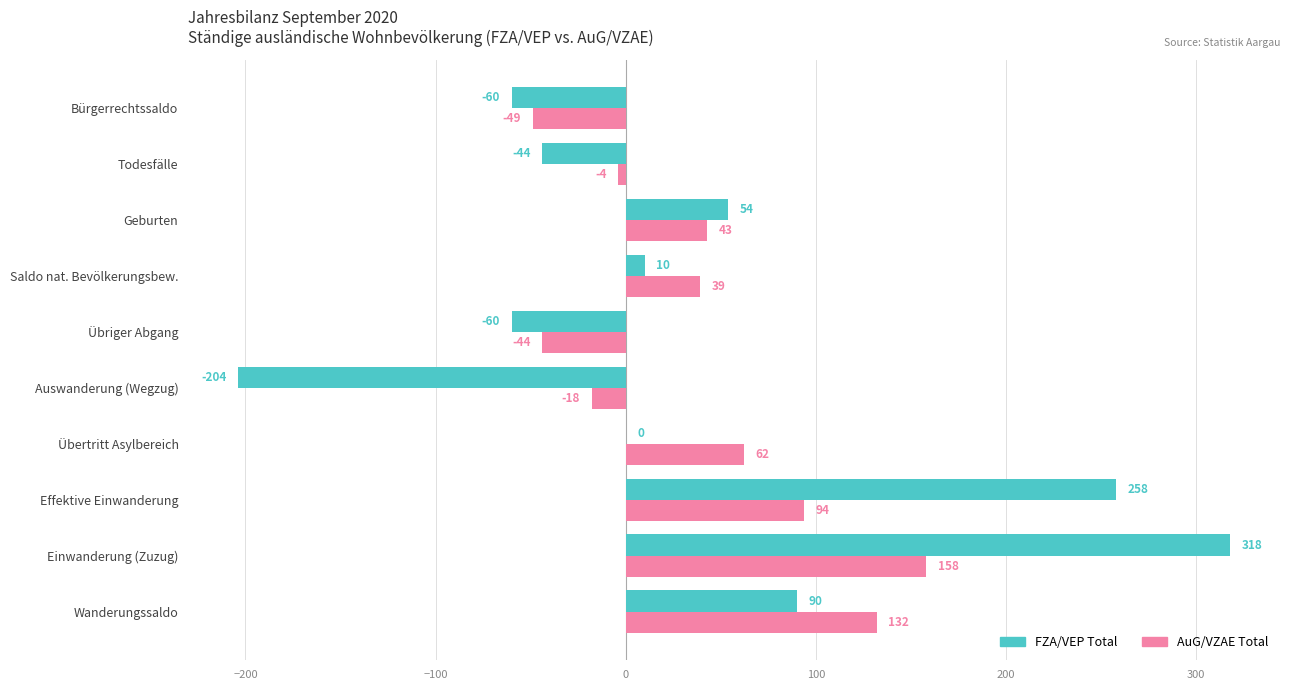

What is the approximate value of AuG/VZAE Total at Bürgerrechtssaldo, to the nearest 50?

-50